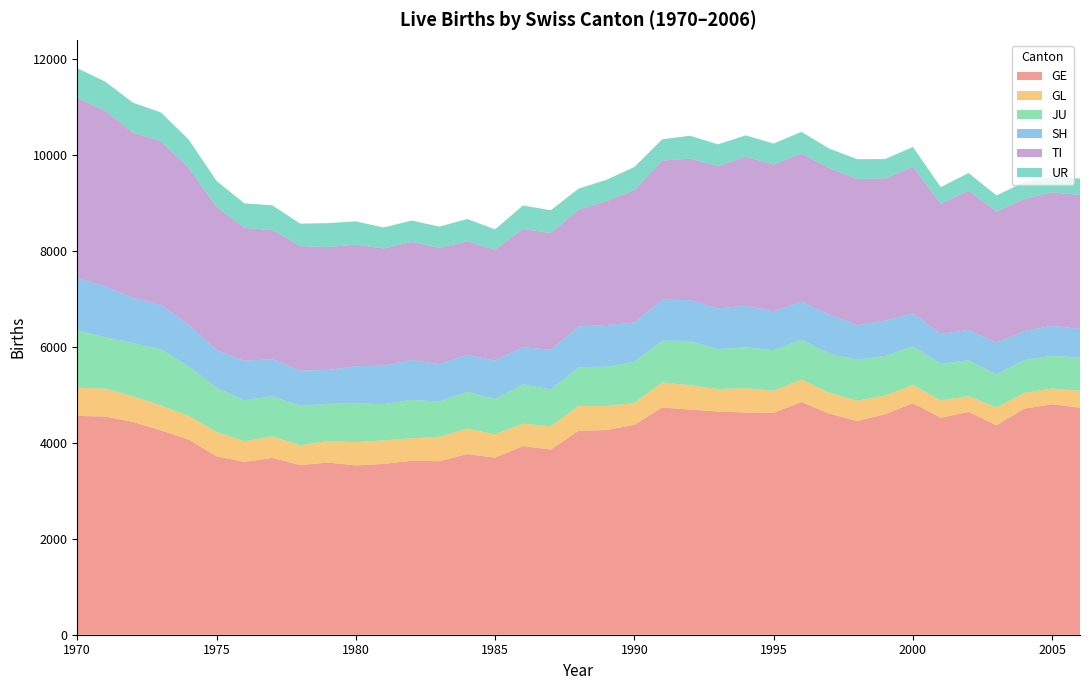

Reading left to right, transcribe all the data shown in this chart.

GE: 4564	4550	4439	4261	4069	3721	3603	3688	3537	3592	3530	3562	3628	3619	3768	3693	3934	3864	4254	4268	4377	4739	4695	4655	4635	4629	4853	4612	4455	4598	4828	4526	4646	4368	4714	4806	4735
GL: 588	582	531	521	495	506	434	449	414	448	488	491	469	509	531	484	467	482	518	501	457	523	508	467	508	458	469	433	427	388	380	360	331	370	330	329	354
JU: 1199	1072	1114	1169	1033	925	853	837	822	777	807	756	801	736	767	741	823	769	804	821	855	872	922	835	853	848	832	814	857	828	802	769	748	688	686	682	688
SH: 1094	1063	944	930	868	786	825	775	735	705	776	802	833	780	768	800	774	827	853	870	819	856	853	848	866	810	794	820	717	739	693	619	632	666	604	626	601
TI: 3747	3664	3442	3412	3268	2987	2770	2691	2598	2562	2535	2444	2461	2427	2372	2311	2463	2436	2437	2584	2763	2898	2951	2969	3108	3060	3090	3051	3049	2963	3057	2715	2904	2734	2753	2784	2792
UR: 624	606	627	601	595	540	511	517	468	500	485	438	446	440	464	425	491	475	439	444	484	445	478	453	445	439	450	408	413	404	413	346	368	336	350	315	344